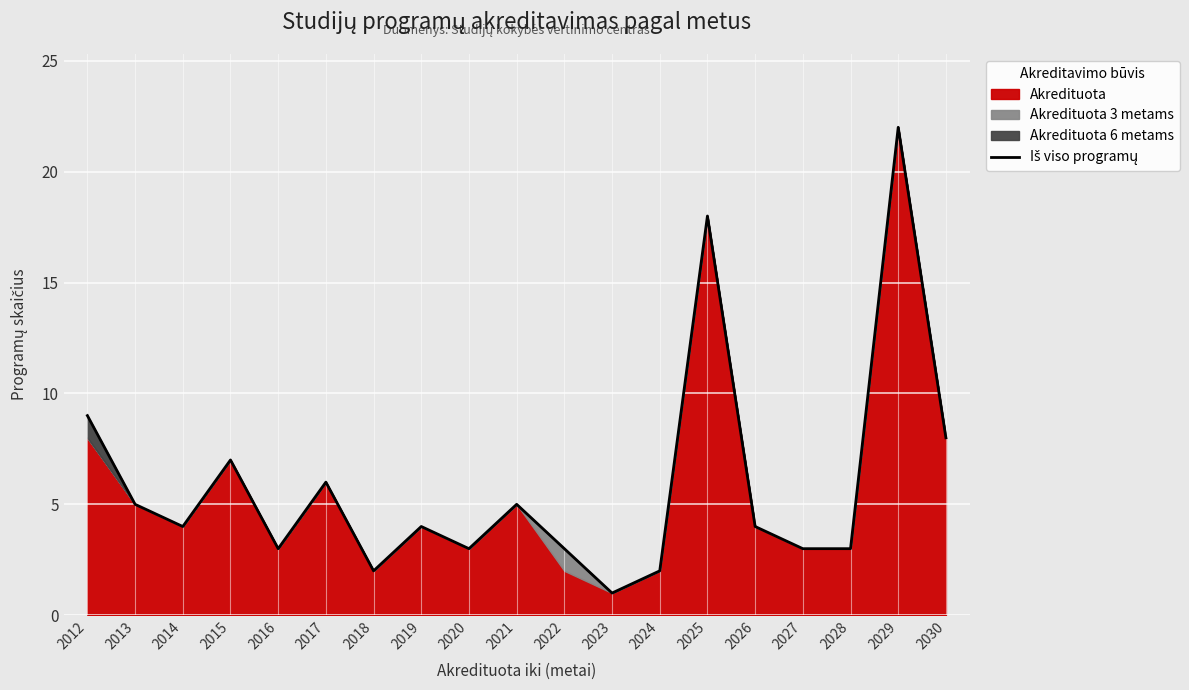

Reading left to right, what are all the values shown in this chart?

2012=9	2013=5	2014=4	2015=7	2016=3	2017=6	2018=2	2019=4	2020=3	2021=5	2022=3	2023=1	2024=2	2025=18	2026=4	2027=3	2028=3	2029=22	2030=8